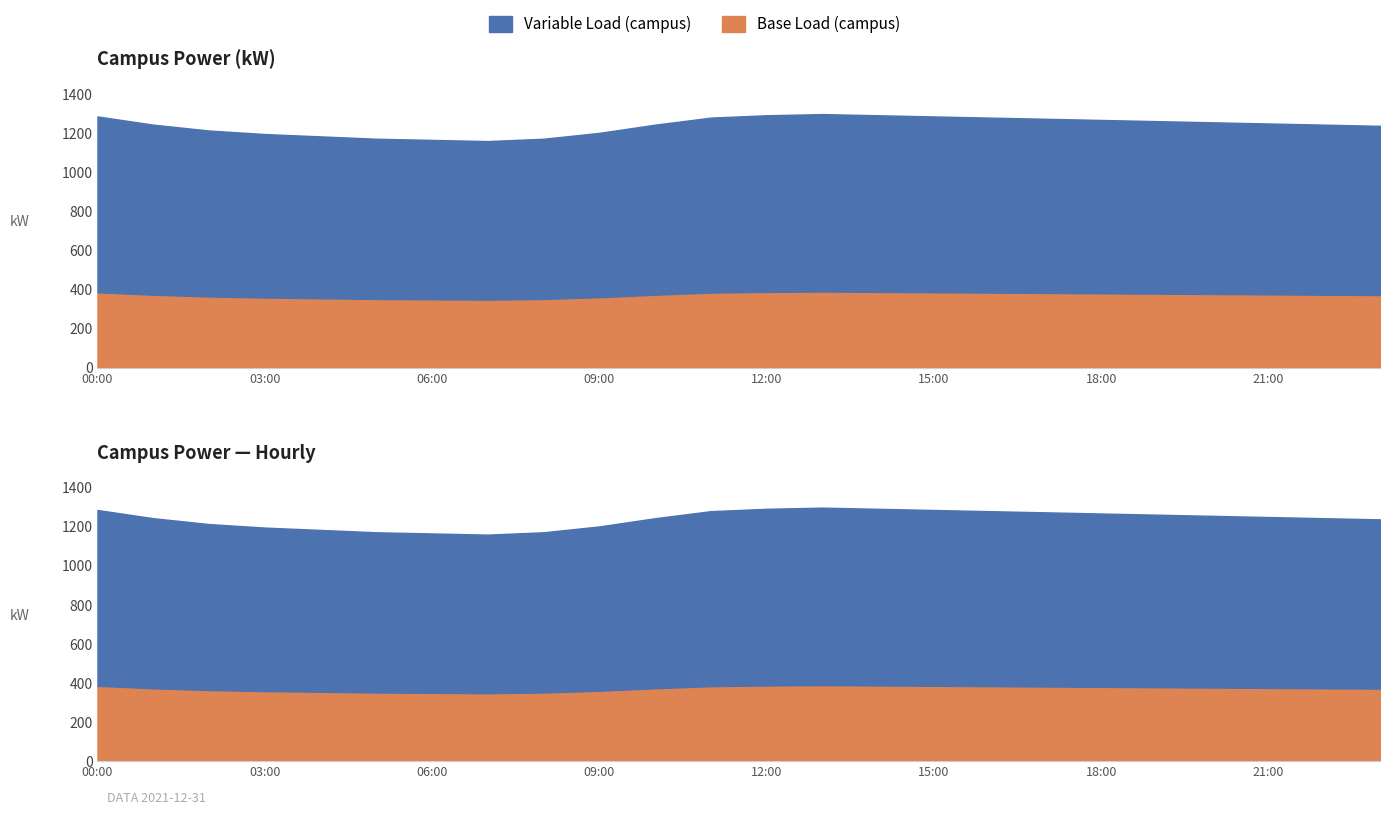

True or false: there are more than 1 points higher than both neighbors.

False